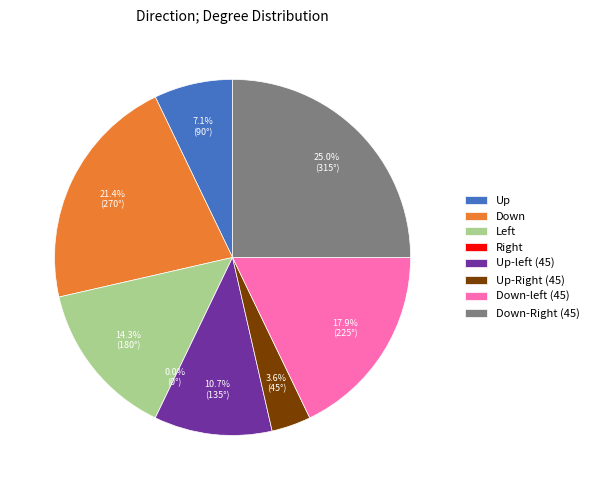

Count the number of slices in the pie.

8